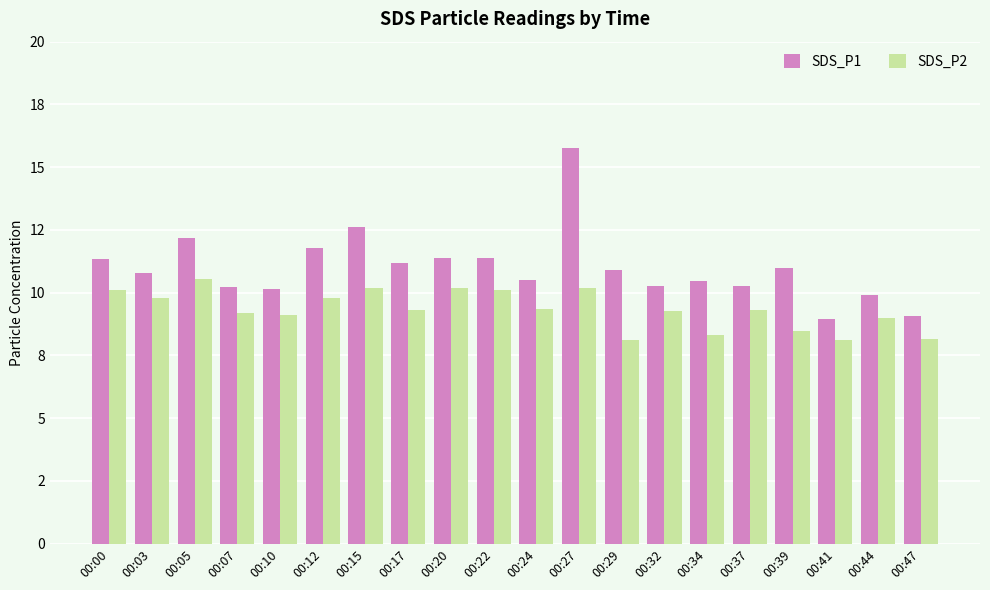

What is the difference between the highest and lowest values at 00:24?

1.1